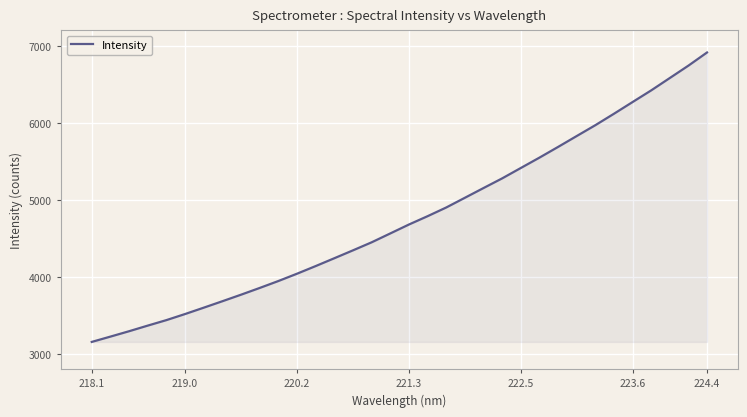

True or false: there are more than 2 points higher than both neighbors.

False